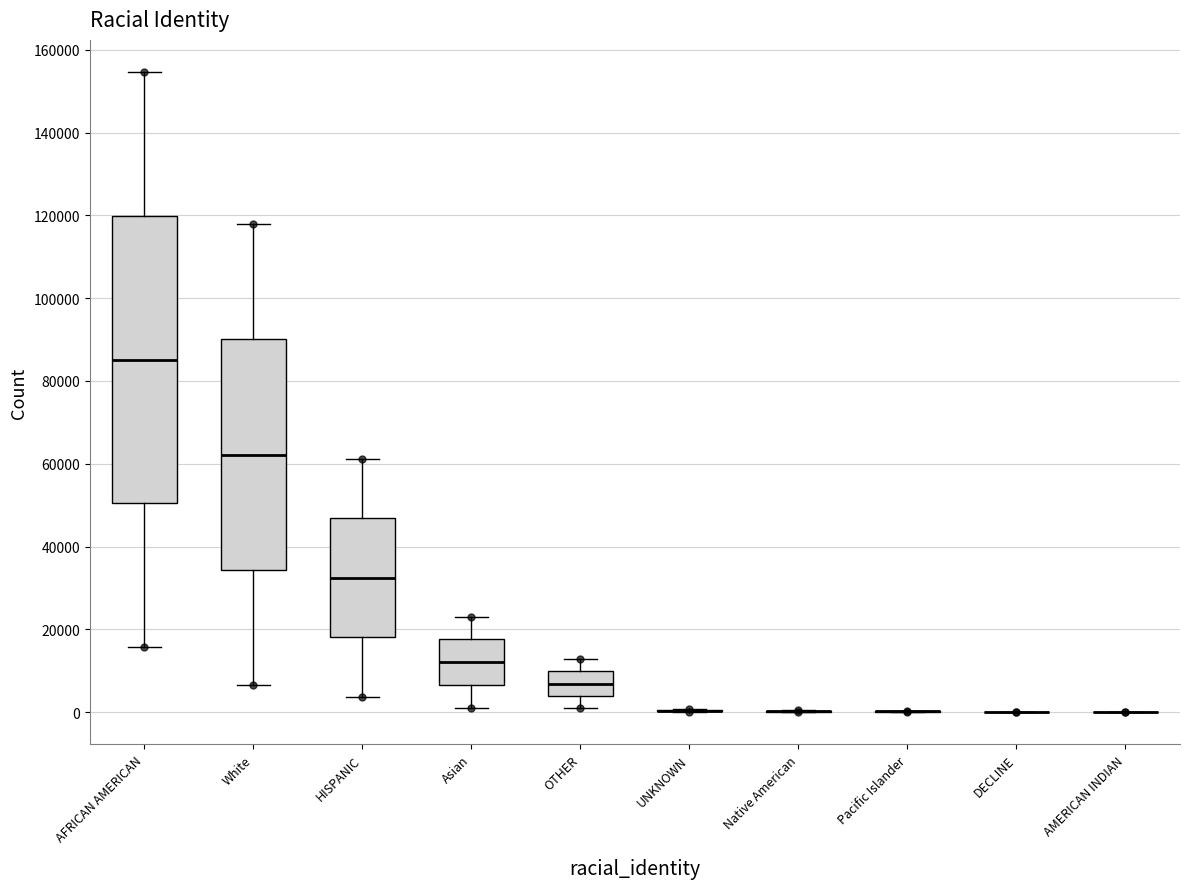

Reading left to right, transcribe this box plot: for each box, give where its median line is, the range the box spans, and where its two whiskers end, as read against the y-axis. The values are not printed on the chart, so give them approximately, as read against the axis.

AFRICAN AMERICAN: median 86000, box 50000 to 120000, whiskers 16000 to 154000
White: median 62000, box 34000 to 90000, whiskers 6000 to 118000
HISPANIC: median 32000, box 18000 to 46000, whiskers 4000 to 62000
Asian: median 12000, box 6000 to 18000, whiskers 2000 to 24000
OTHER: median 6000, box 4000 to 10000, whiskers 2000 to 12000
UNKNOWN: box collapsed to a line at 0, whiskers 0 to 0
Native American: box collapsed to a line at 0, whiskers 0 to 0
Pacific Islander: box collapsed to a line at 0, whiskers 0 to 0
DECLINE: box collapsed to a line at 0, whiskers 0 to 0
AMERICAN INDIAN: box collapsed to a line at 0, whiskers 0 to 0